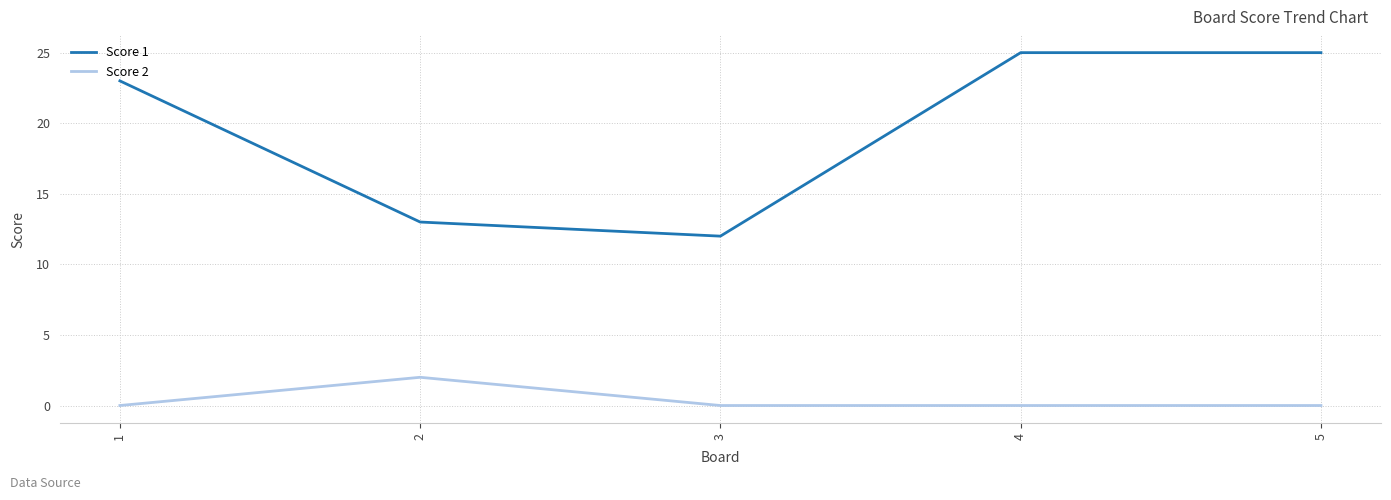

What are all the series names shown in the legend?

Score 1, Score 2